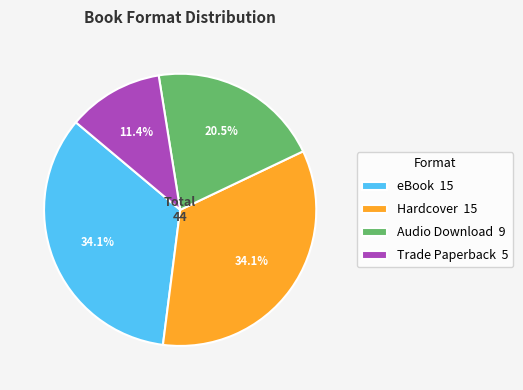

Does Audio Download account for over 50% of the chart?

No